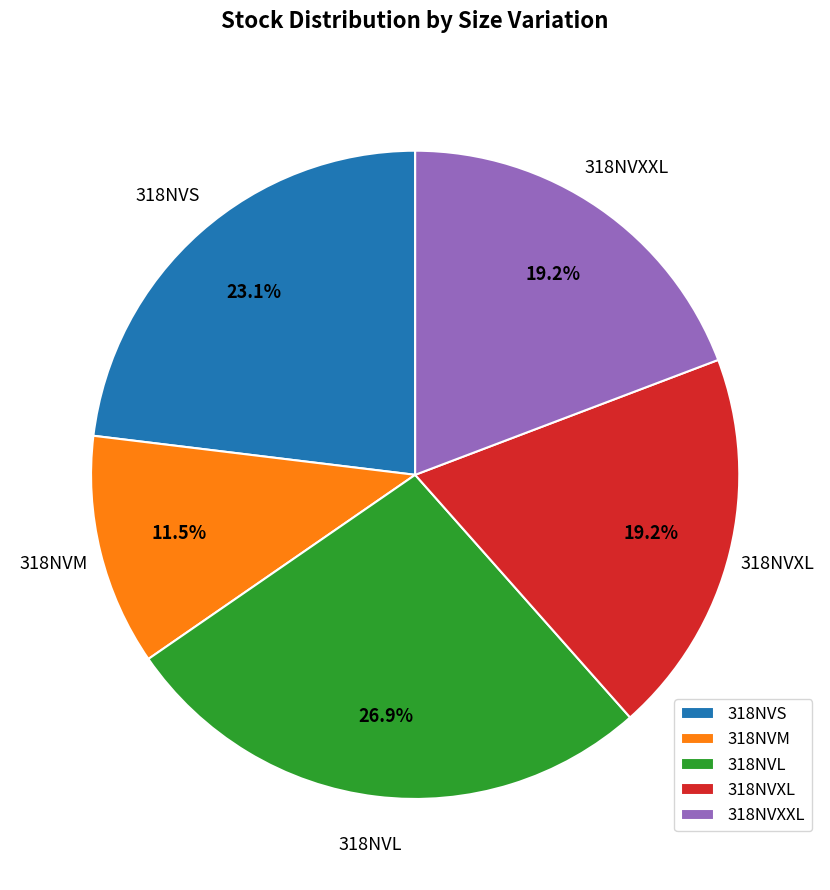

Which category has the smallest portion of the pie?

318NVM